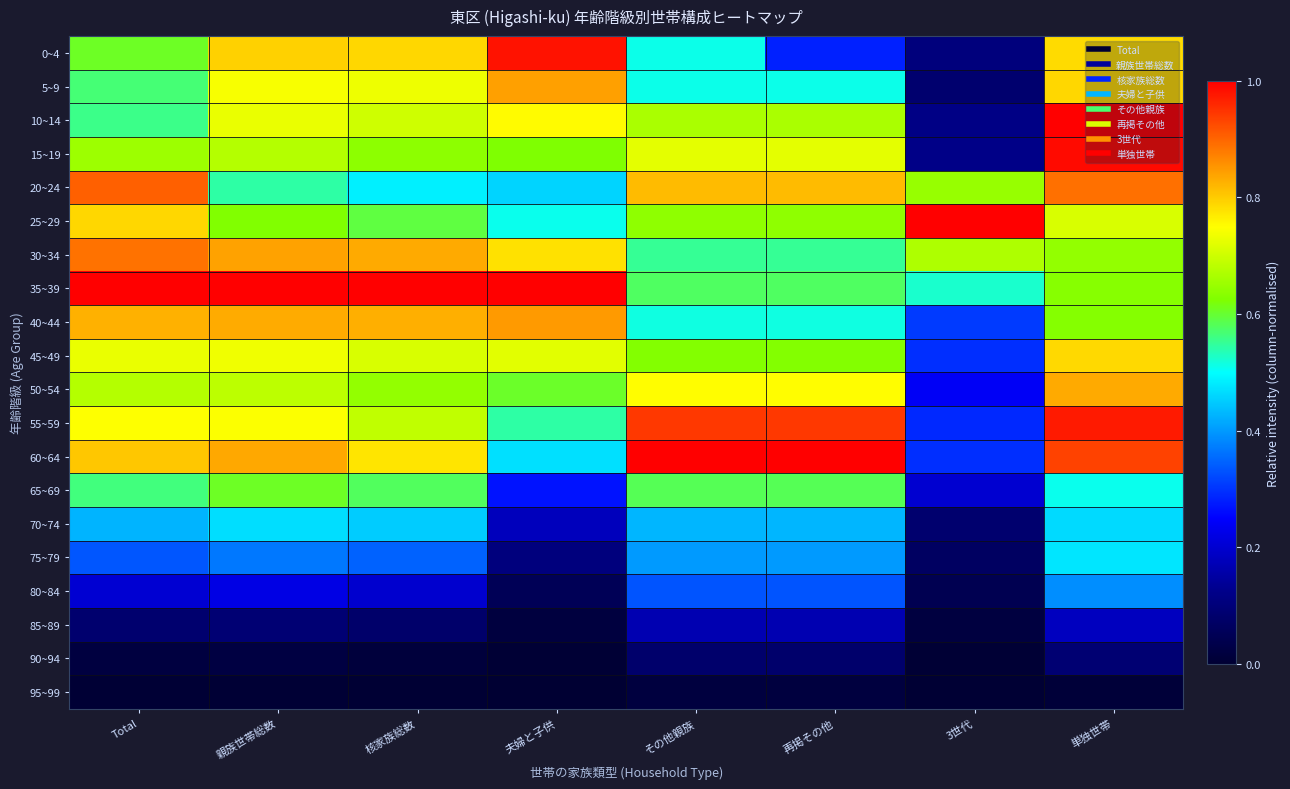

Reading right to left, what are all the values shown in this chart?

0~4: 単独世帯=0.8	3世代=0.1	再掲その他=0.3	その他親族=0.5	夫婦と子供=1.0	核家族総数=0.8	親族世帯総数=0.8	Total=0.6
5~9: 単独世帯=0.8	3世代=0.1	再掲その他=0.5	その他親族=0.5	夫婦と子供=0.8	核家族総数=0.7	親族世帯総数=0.7	Total=0.6
10~14: 単独世帯=1.0	3世代=0.1	再掲その他=0.7	その他親族=0.7	夫婦と子供=0.8	核家族総数=0.7	親族世帯総数=0.7	Total=0.6
15~19: 単独世帯=1.0	3世代=0.1	再掲その他=0.7	その他親族=0.7	夫婦と子供=0.6	核家族総数=0.6	親族世帯総数=0.7	Total=0.7
20~24: 単独世帯=0.9	3世代=0.6	再掲その他=0.8	その他親族=0.8	夫婦と子供=0.5	核家族総数=0.5	親族世帯総数=0.5	Total=0.9
25~29: 単独世帯=0.7	3世代=1.0	再掲その他=0.6	その他親族=0.6	夫婦と子供=0.5	核家族総数=0.6	親族世帯総数=0.6	Total=0.8
30~34: 単独世帯=0.6	3世代=0.7	再掲その他=0.6	その他親族=0.6	夫婦と子供=0.8	核家族総数=0.8	親族世帯総数=0.8	Total=0.9
35~39: 単独世帯=0.6	3世代=0.5	再掲その他=0.6	その他親族=0.6	夫婦と子供=1.0	核家族総数=1.0	親族世帯総数=1.0	Total=1.0
40~44: 単独世帯=0.6	3世代=0.3	再掲その他=0.5	その他親族=0.5	夫婦と子供=0.8	核家族総数=0.8	親族世帯総数=0.8	Total=0.8
45~49: 単独世帯=0.8	3世代=0.3	再掲その他=0.6	その他親族=0.6	夫婦と子供=0.7	核家族総数=0.7	親族世帯総数=0.7	Total=0.7
50~54: 単独世帯=0.8	3世代=0.2	再掲その他=0.8	その他親族=0.8	夫婦と子供=0.6	核家族総数=0.6	親族世帯総数=0.7	Total=0.7
55~59: 単独世帯=1.0	3世代=0.3	再掲その他=0.9	その他親族=0.9	夫婦と子供=0.5	核家族総数=0.7	親族世帯総数=0.7	Total=0.7
60~64: 単独世帯=0.9	3世代=0.3	再掲その他=1.0	その他親族=1.0	夫婦と子供=0.5	核家族総数=0.8	親族世帯総数=0.8	Total=0.8
65~69: 単独世帯=0.5	3世代=0.2	再掲その他=0.6	その他親族=0.6	夫婦と子供=0.3	核家族総数=0.6	親族世帯総数=0.6	Total=0.6
70~74: 単独世帯=0.5	3世代=0.1	再掲その他=0.4	その他親族=0.4	夫婦と子供=0.2	核家族総数=0.5	親族世帯総数=0.5	Total=0.4
75~79: 単独世帯=0.5	3世代=0.1	再掲その他=0.4	その他親族=0.4	夫婦と子供=0.1	核家族総数=0.3	親族世帯総数=0.4	Total=0.3
80~84: 単独世帯=0.4	3世代=0.0	再掲その他=0.3	その他親族=0.3	夫婦と子供=0.1	核家族総数=0.2	親族世帯総数=0.2	Total=0.2
85~89: 単独世帯=0.2	3世代=0.0	再掲その他=0.2	その他親族=0.2	夫婦と子供=0.0	核家族総数=0.1	親族世帯総数=0.1	Total=0.1
90~94: 単独世帯=0.1	3世代=0.0	再掲その他=0.1	その他親族=0.1	夫婦と子供=0.0	核家族総数=0.0	親族世帯総数=0.0	Total=0.0
95~99: 単独世帯=0.0	3世代=0.0	再掲その他=0.0	その他親族=0.0	夫婦と子供=0.0	核家族総数=0.0	親族世帯総数=0.0	Total=0.0